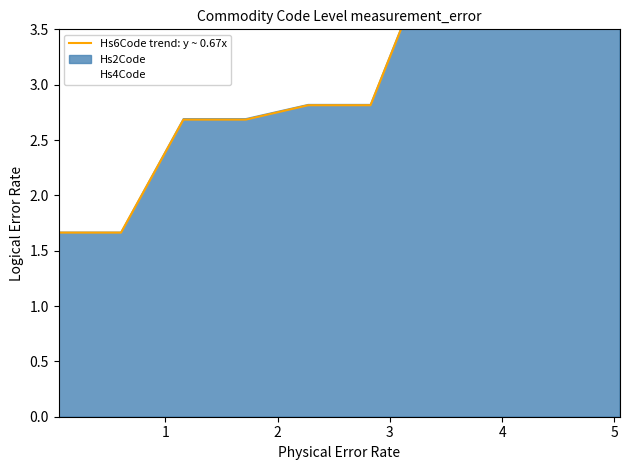

At how many categories does at least one series exceed 4?

4